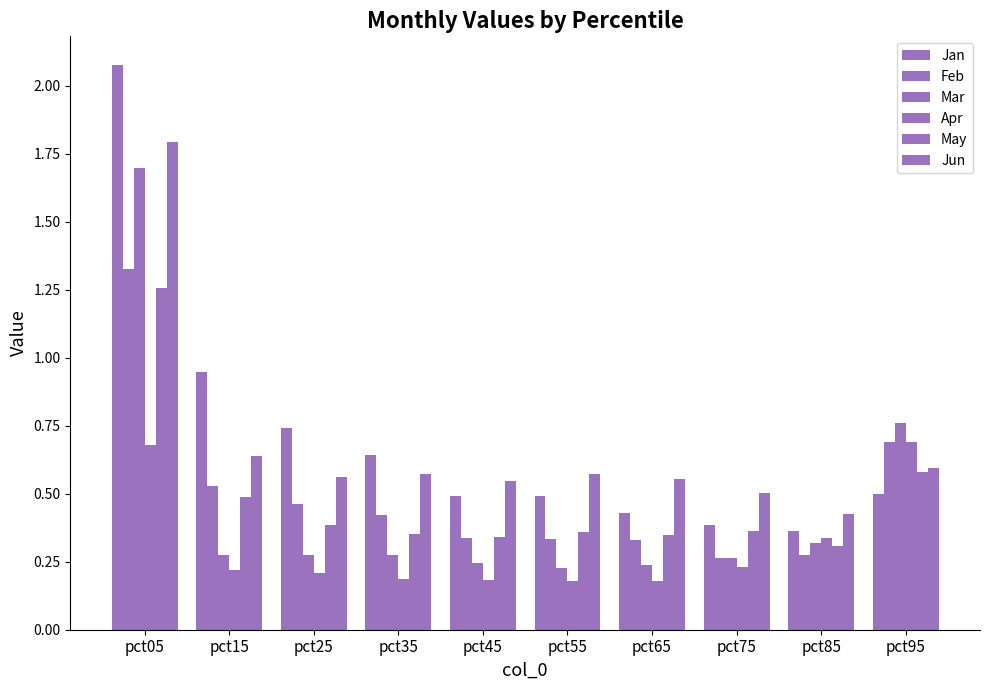

How many series are shown in this chart?

6